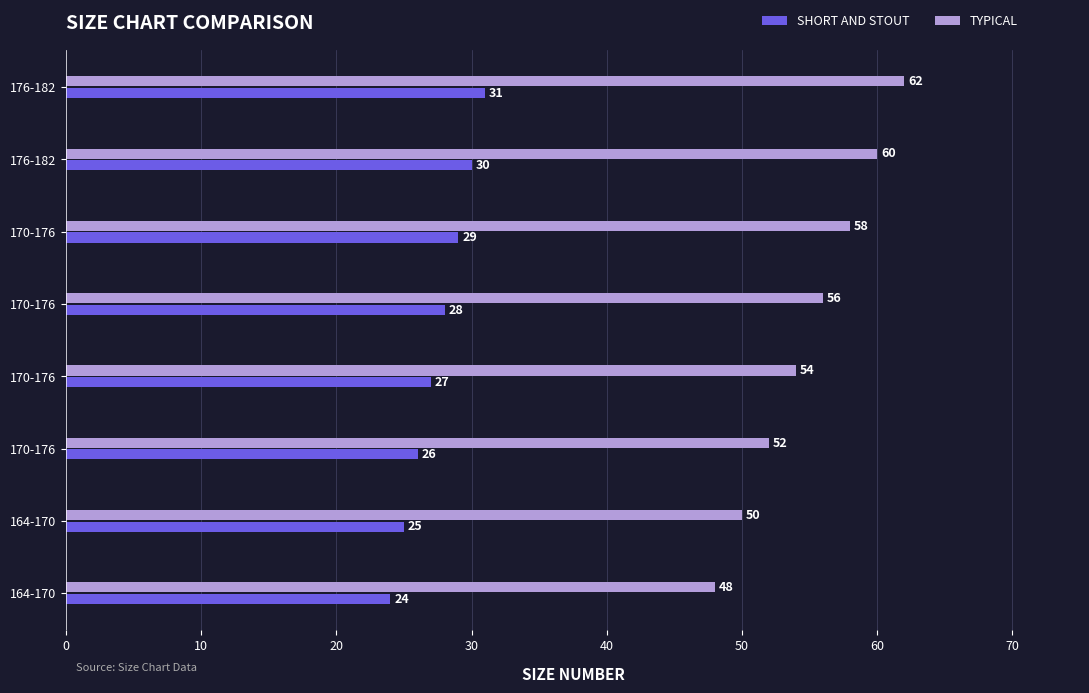

At how many categories does at least one series exceed 38?

8